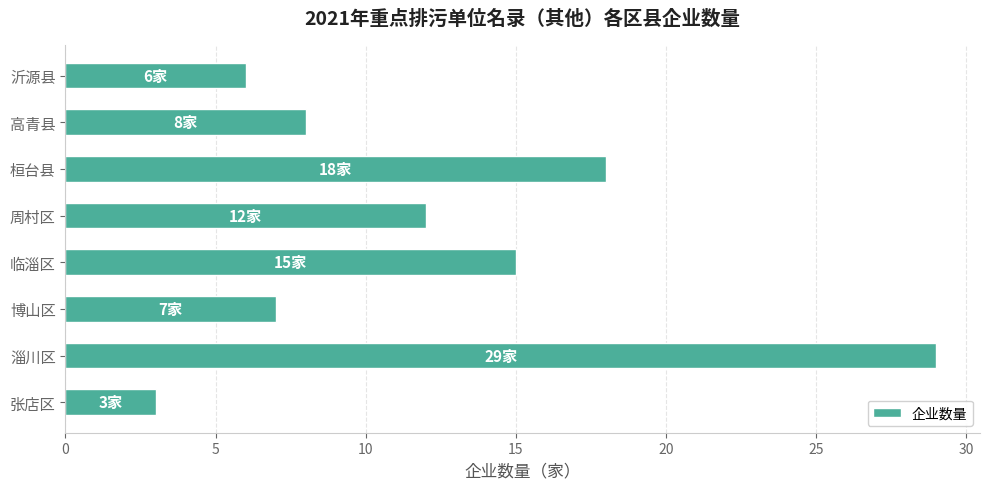

What is the average value?

12